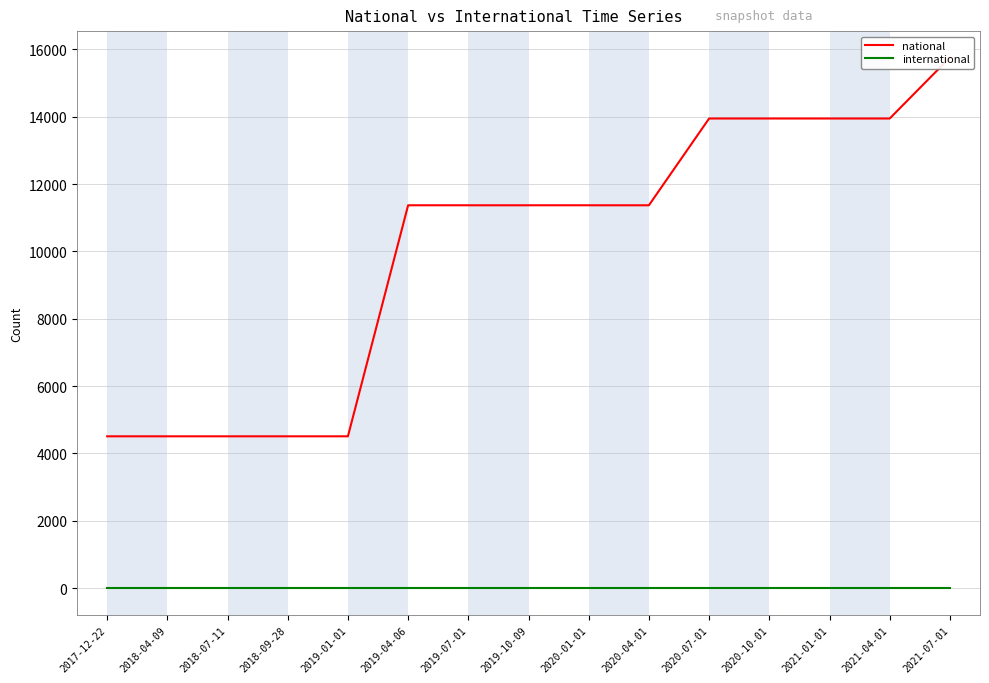

True or false: international and national intersect in this chart.

False